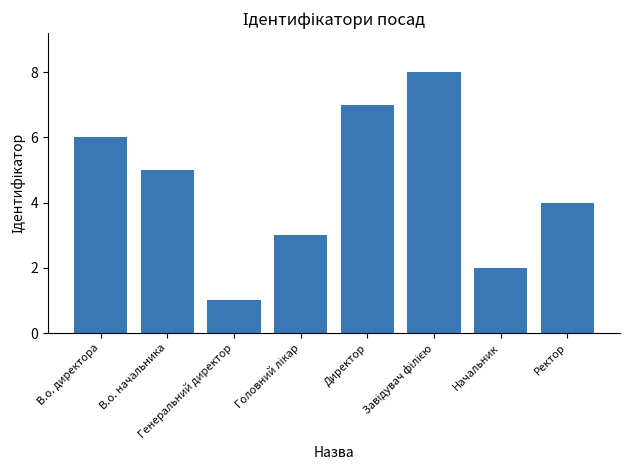

Which category has the lowest value across all series?

Генеральний директор